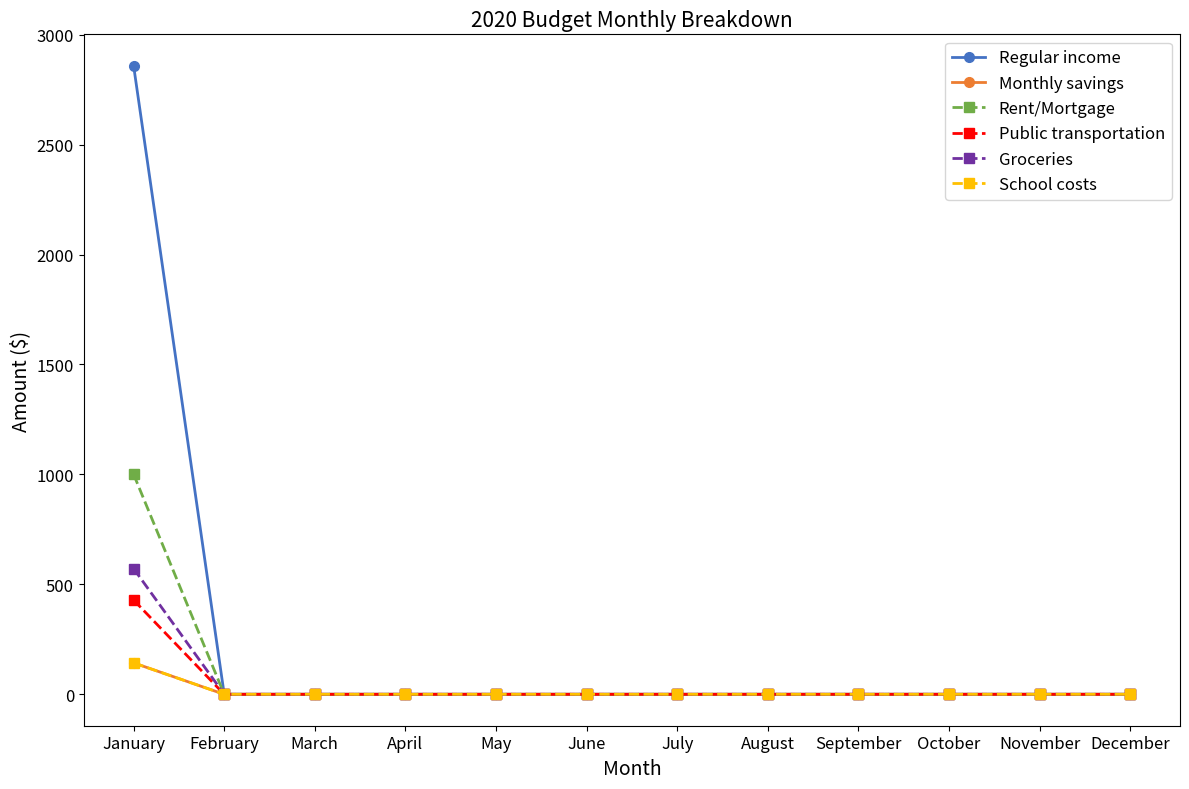

Does the chart have visible grid lines?

No